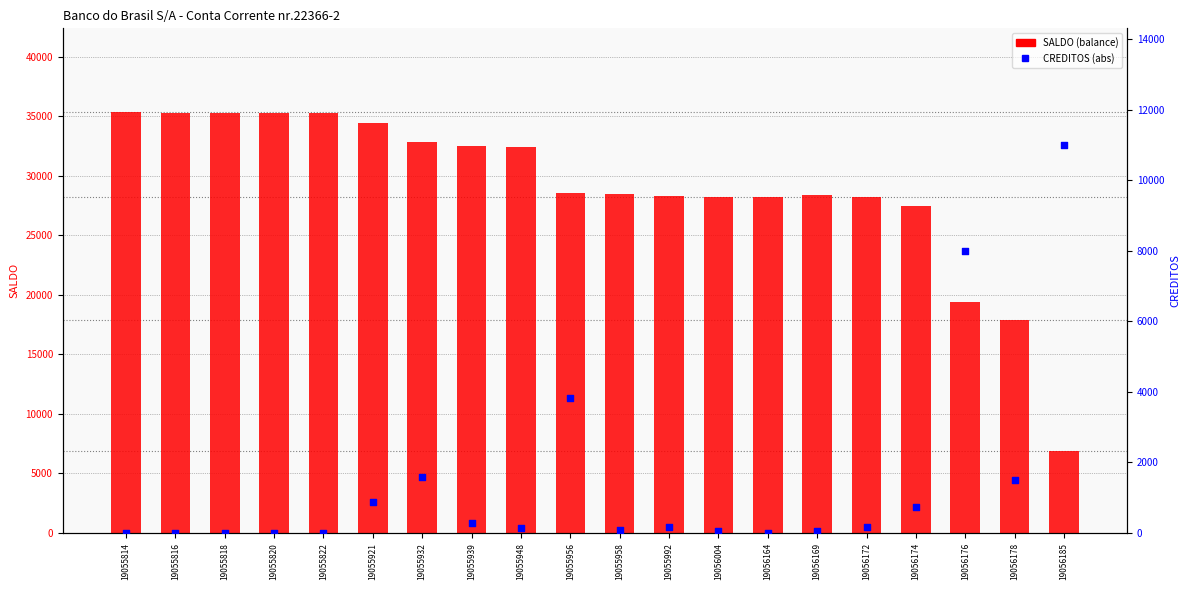

Which series has the widest spread of Y values?

SALDO (balance)